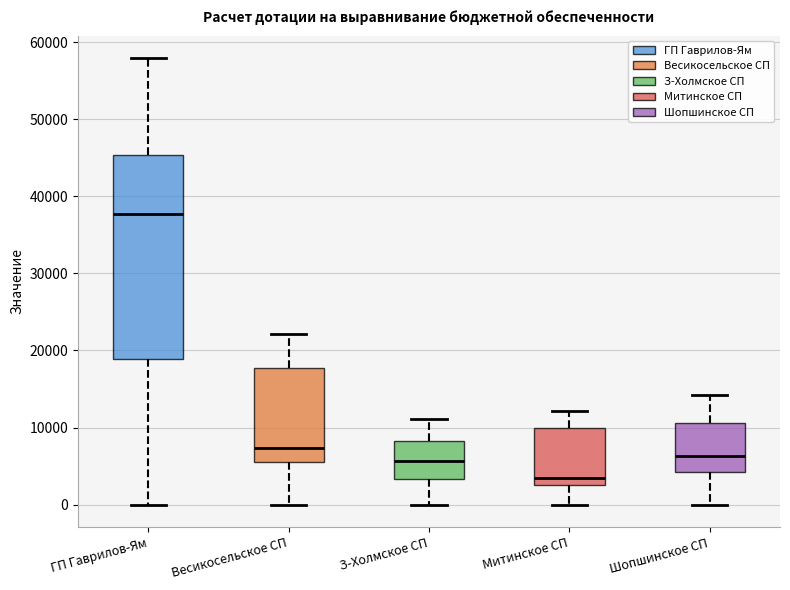

Which box has the lowest median line?

Митинское СП